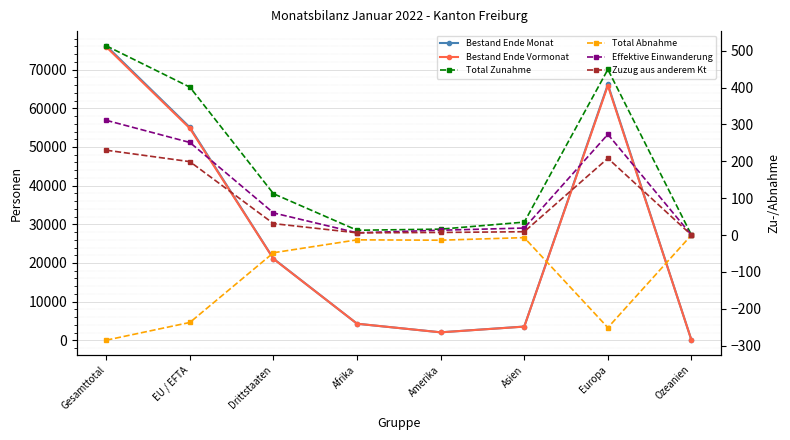

True or false: Bestand Ende Monat has more than 0 points higher than both neighbors.

True